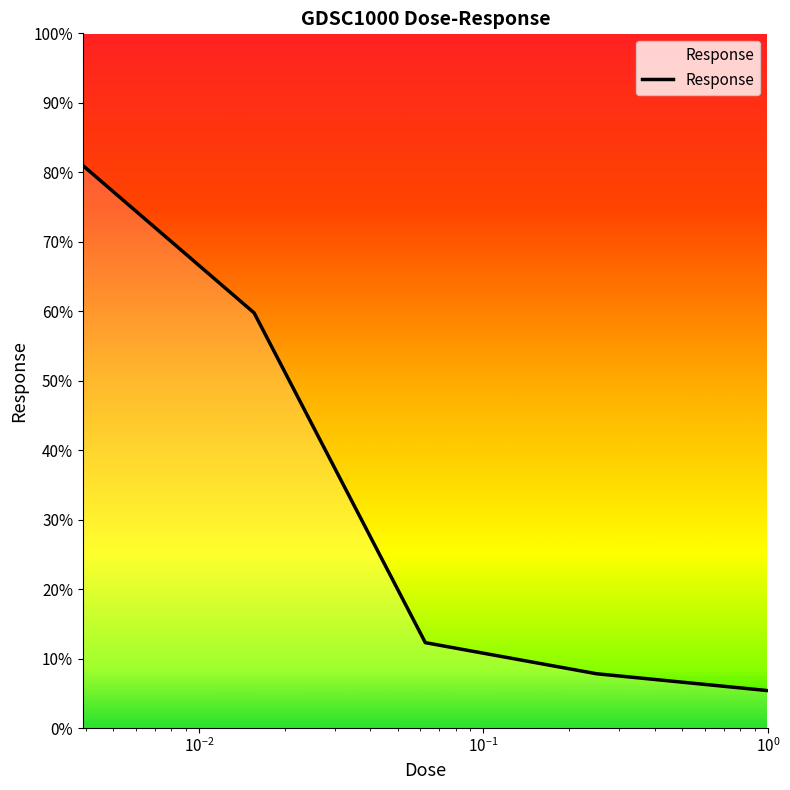

What is the sum of all values?

166.2